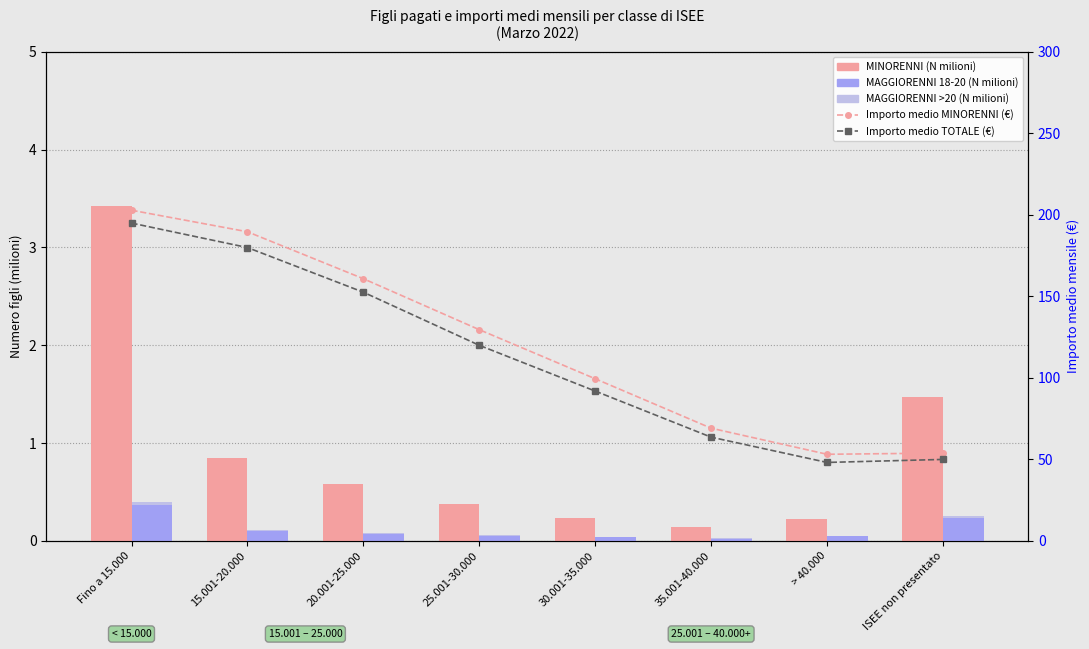

Reading left to right, list all the values displayed in this chart.

MINORENNI (milioni): Fino a 15.000=3.4	15.001-20.000=0.8	20.001-25.000=0.6	25.001-30.000=0.4	30.001-35.000=0.2	35.001-40.000=0.1	> 40.000=0.2	ISEE non presentato=1.5
MAGGIORENNI 18-20 (milioni): Fino a 15.000=0.4	15.001-20.000=0.1	20.001-25.000=0.1	25.001-30.000=0.1	30.001-35.000=0.0	35.001-40.000=0.0	> 40.000=0.0	ISEE non presentato=0.2
MAGGIORENNI >20 (milioni): Fino a 15.000=0.0	15.001-20.000=0.0	20.001-25.000=0.0	25.001-30.000=0.0	30.001-35.000=0.0	35.001-40.000=0.0	> 40.000=0.0	ISEE non presentato=0.0
Importo medio MINORENNI (€): Fino a 15.000=202.8	15.001-20.000=189.6	20.001-25.000=160.8	25.001-30.000=129.5	30.001-35.000=99.5	35.001-40.000=69.1	> 40.000=53.1	ISEE non presentato=53.9
Importo medio TOTALE (€): Fino a 15.000=194.9	15.001-20.000=179.9	20.001-25.000=152.5	25.001-30.000=120.0	30.001-35.000=91.9	35.001-40.000=63.6	> 40.000=48.1	ISEE non presentato=50.0